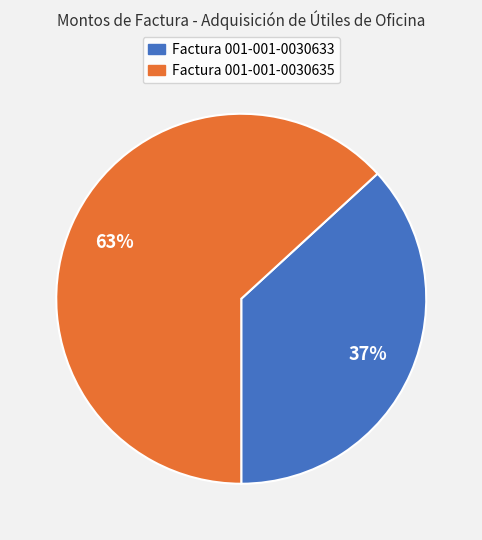

Rank the categories by value from lowest to highest.

Factura 001-001-0030633, Factura 001-001-0030635